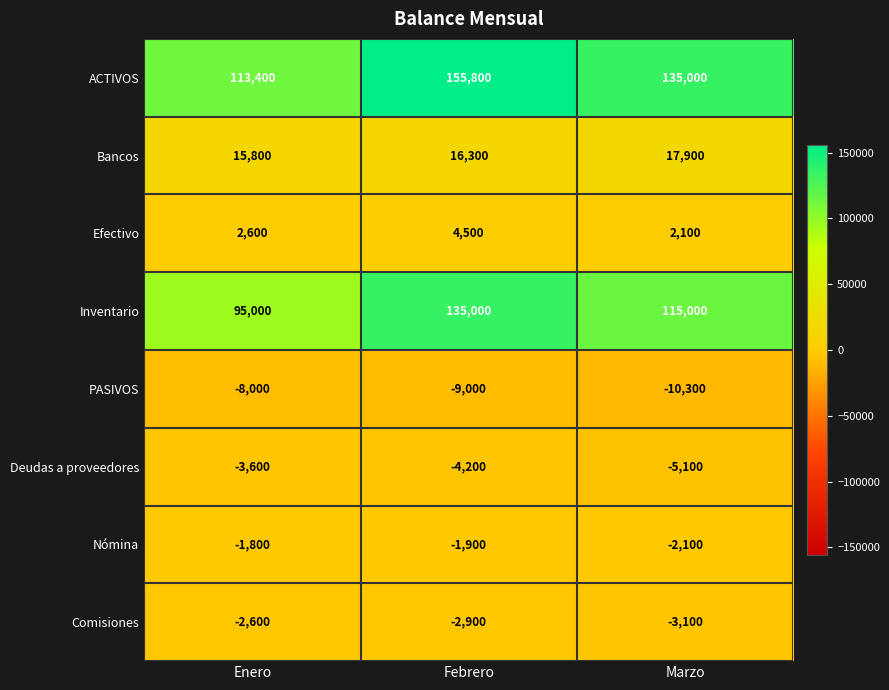

Where is Nómina nearest to the value -1950?

Febrero